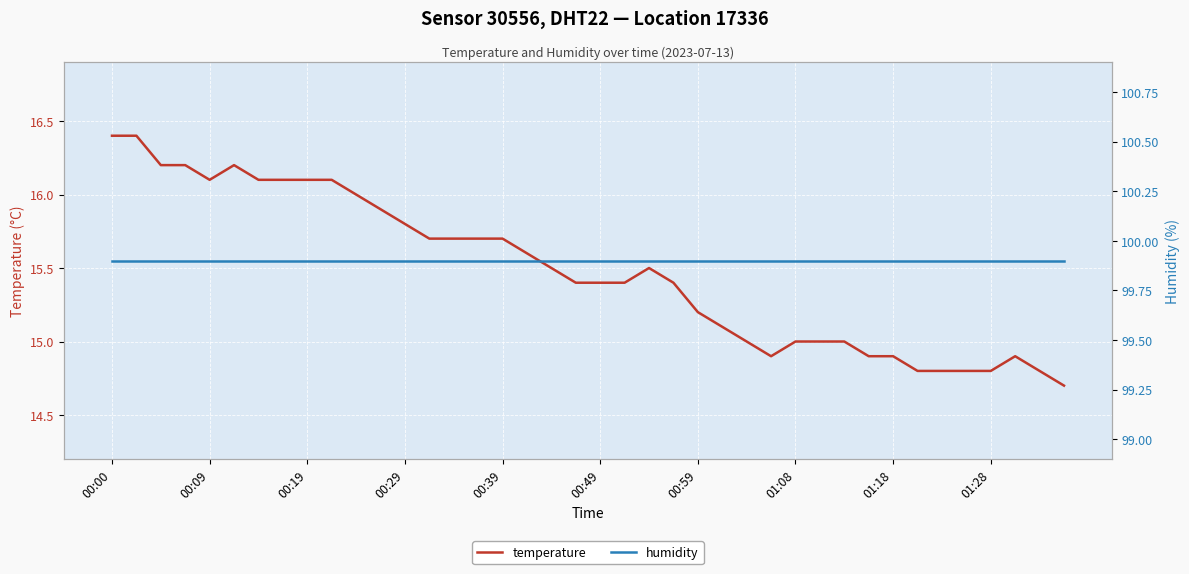

Which category has the highest value across all series?

00:00